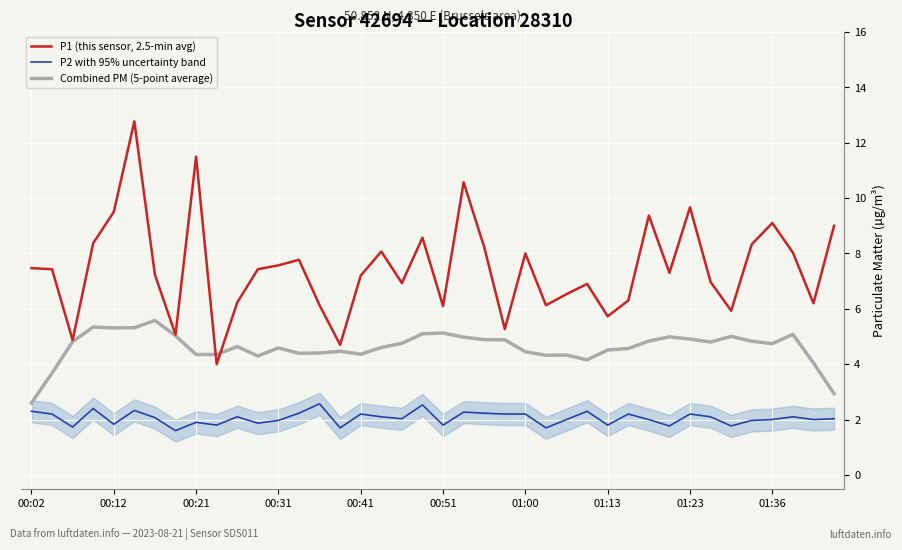

What is the greatest value displayed?

12.8